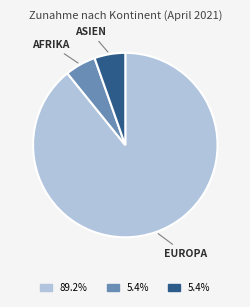

Does any single category account for the majority?

Yes